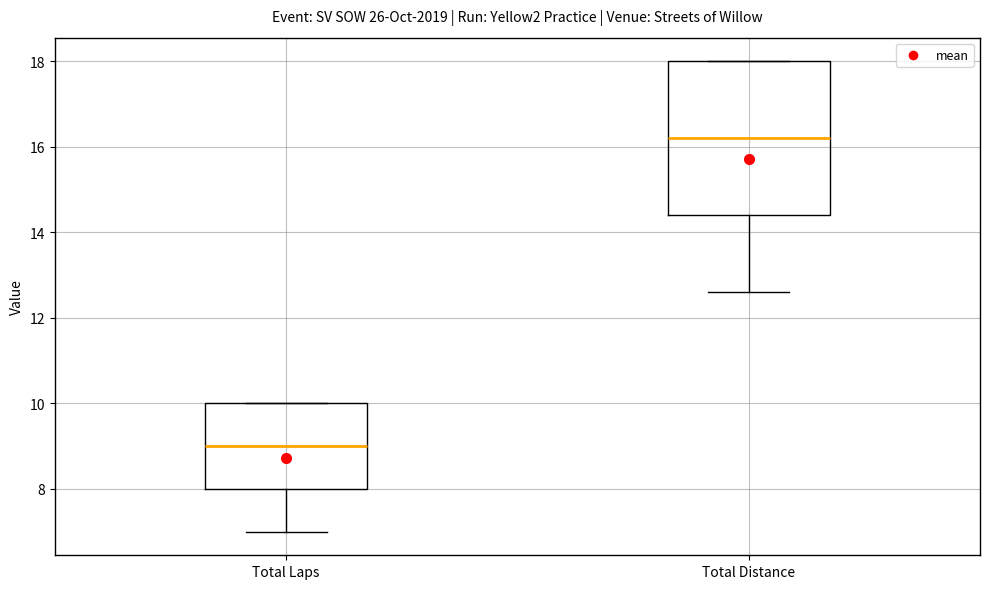

Reading left to right, read every box against the y-axis: the position of its median line, the range the box covers, and the ends of its whiskers. The values are not printed on the chart, so give them approximately, as read against the axis.

Total Laps: median 9.0, box 8.0 to 10.0, whiskers 7.0 to 10.0
Total Distance: median 16.2, box 14.4 to 18.0, whiskers 12.6 to 18.0